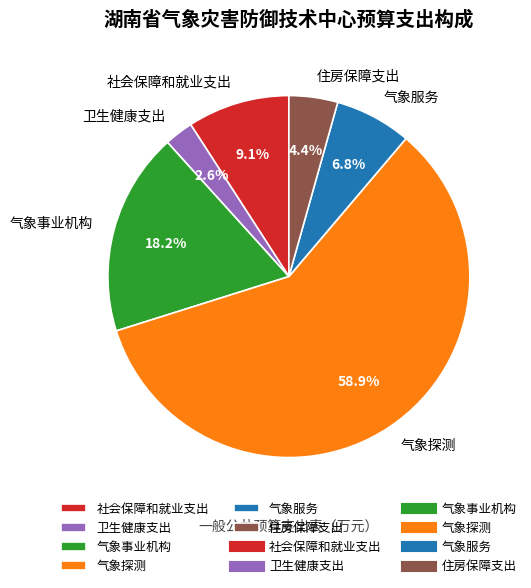

How much of the chart is everything except 住房保障支出?

95.6%